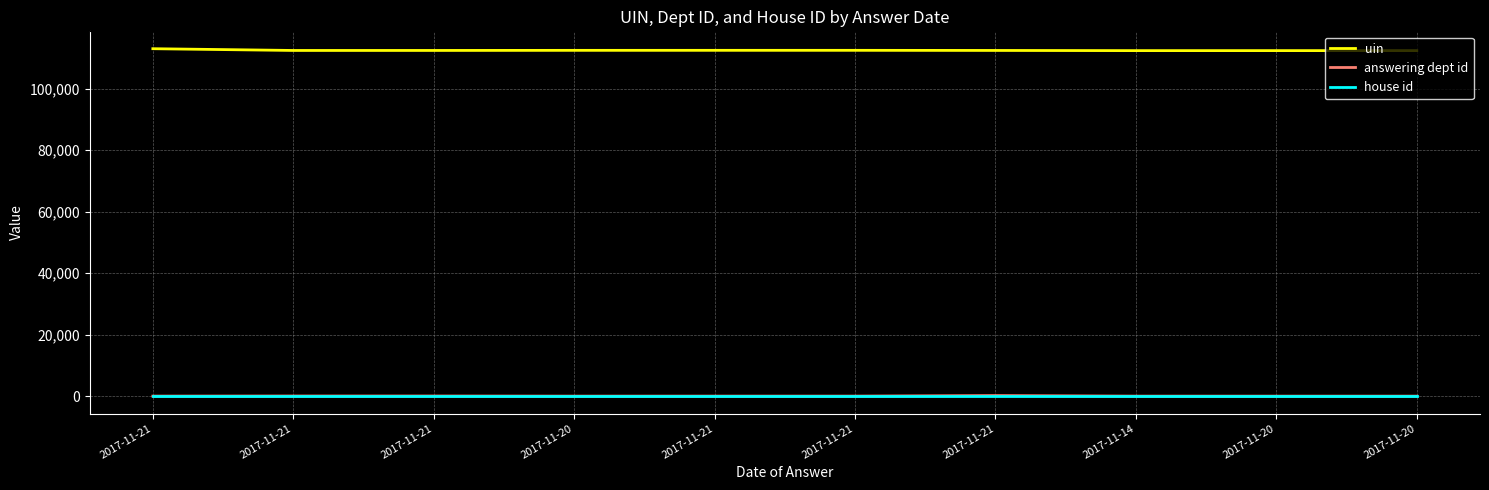

Where is the first local maximum for answering dept id?

2017-11-21